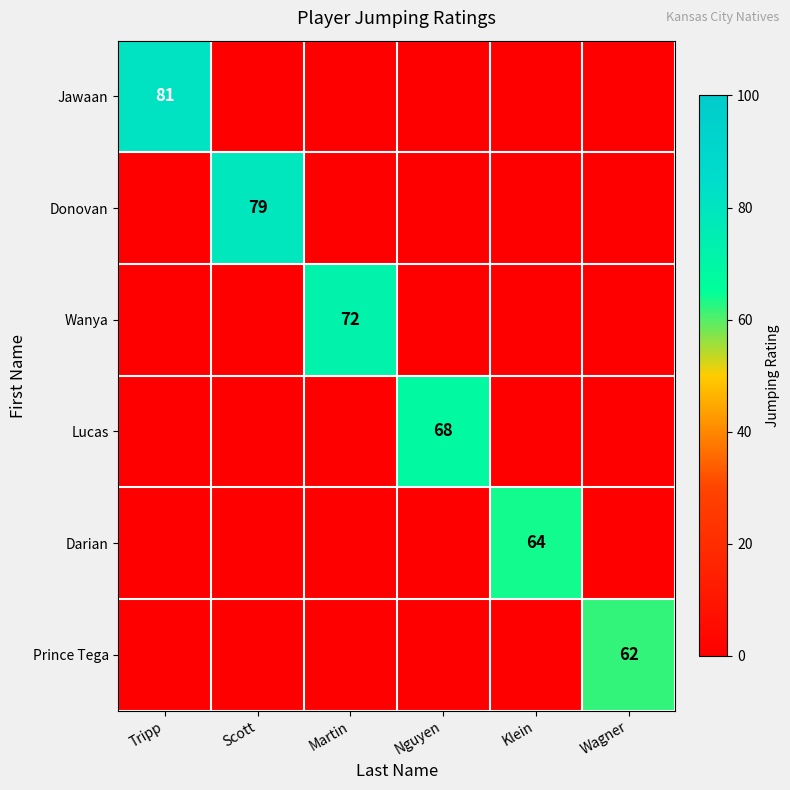

What is the difference between the maximum and second lowest values in the Lucas series?

68